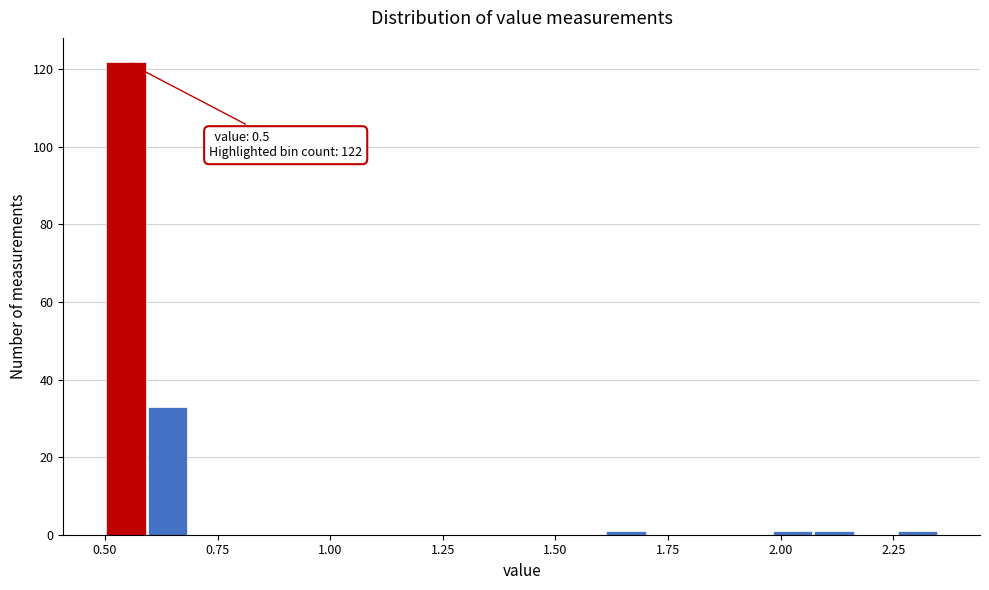

Read against the x-axis, roughly where is the centre of the tallest bar?

0.55